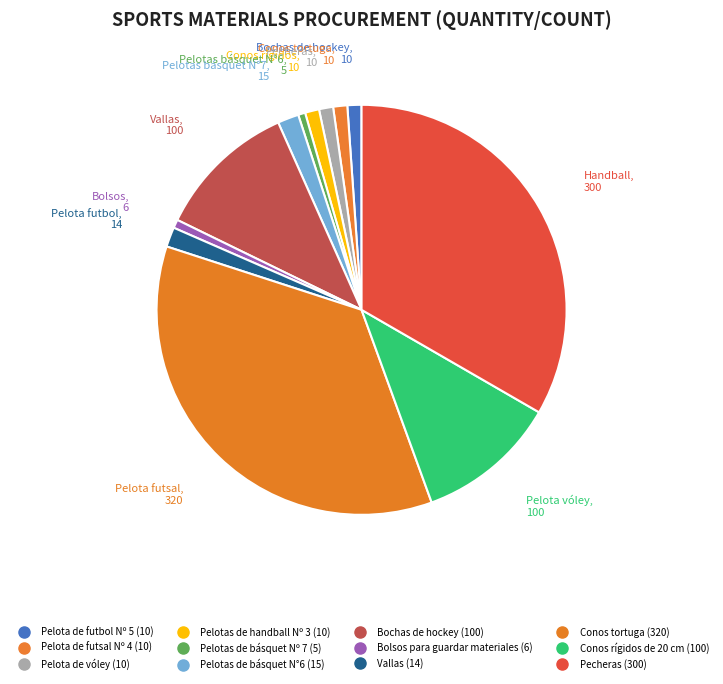

How many segments does this pie chart have?

12